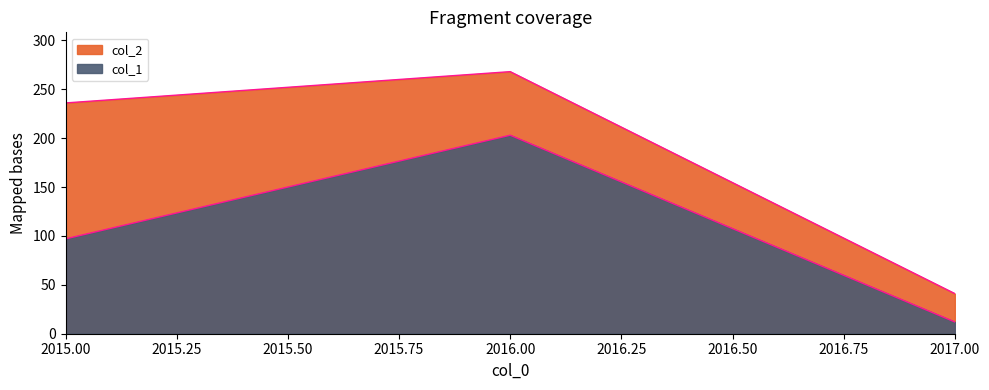

At which category is the sum across all series the highest?

2016